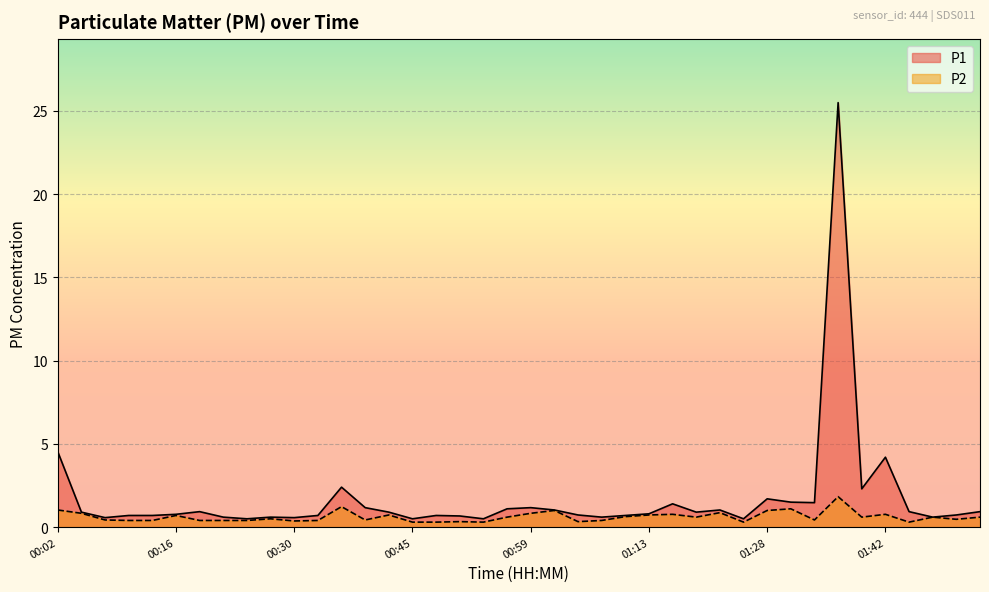

What is the difference between the highest and lowest values at 01:45?

0.6